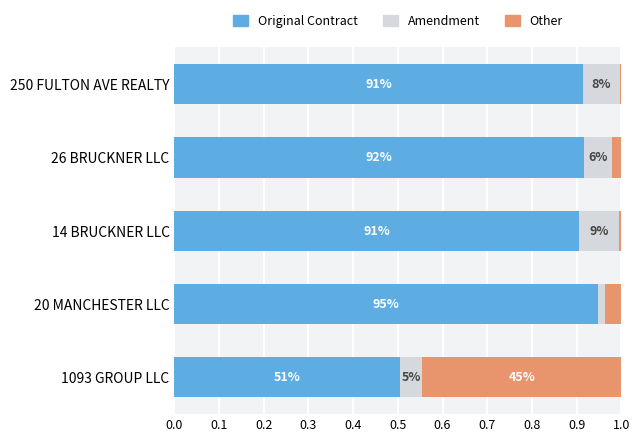

List the series in order of their peak value, lowest first.

Amendment, Other, Original Contract